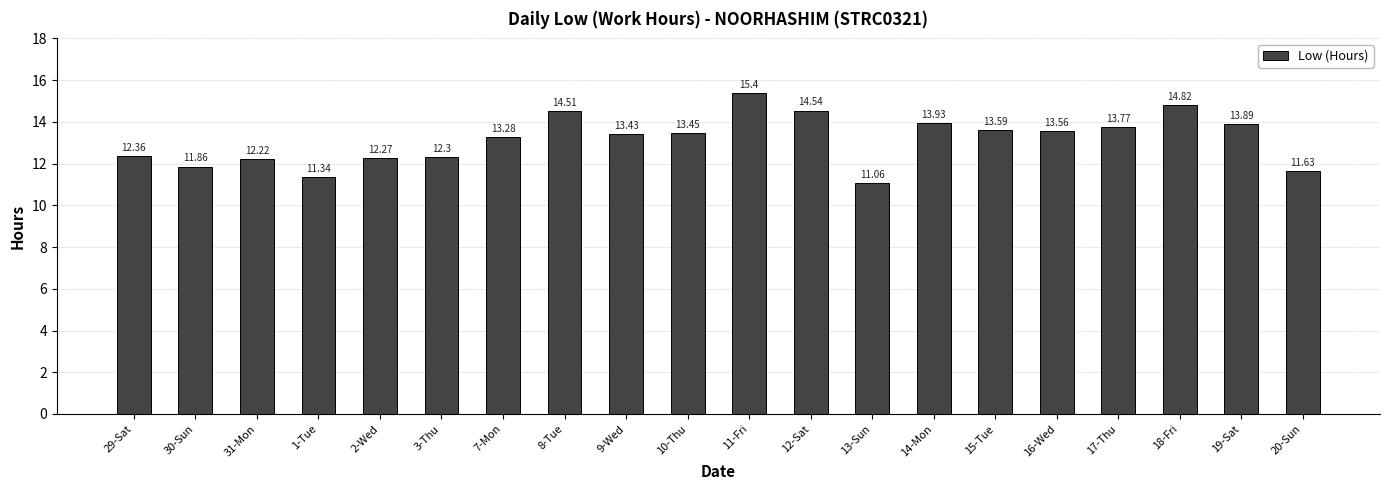

What is the difference between the values at 2-Wed and 1-Tue?

0.9